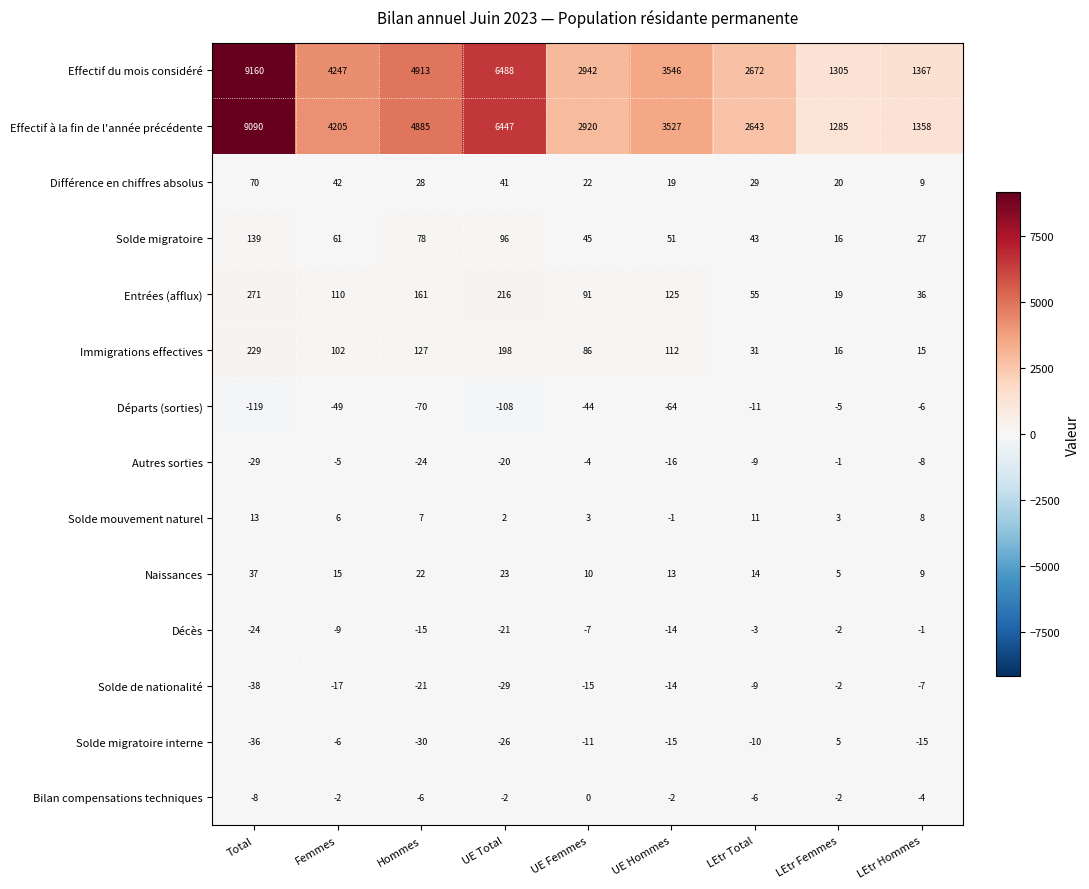

Which series has the largest total across all categories?

Effectif du mois considéré